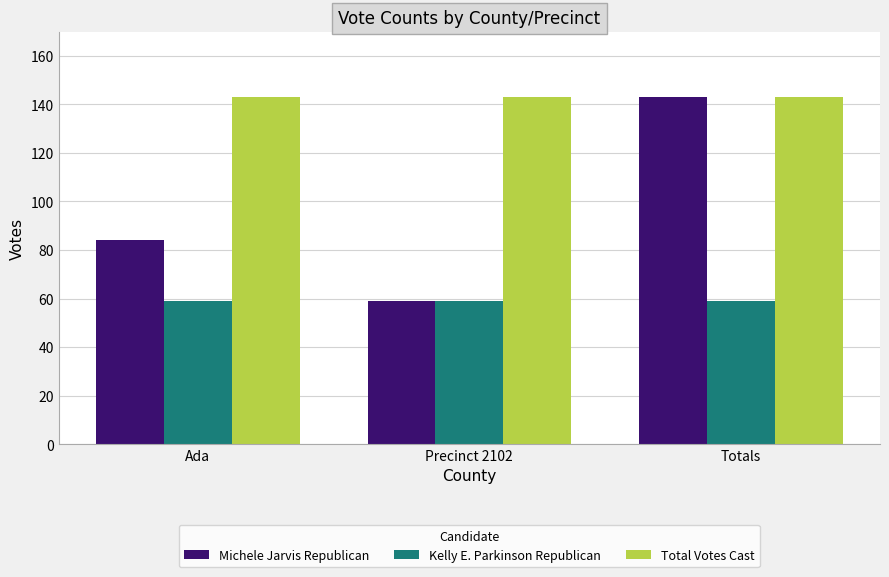

What are all the series names shown in the legend?

Michele Jarvis Republican, Kelly E. Parkinson Republican, Total Votes Cast